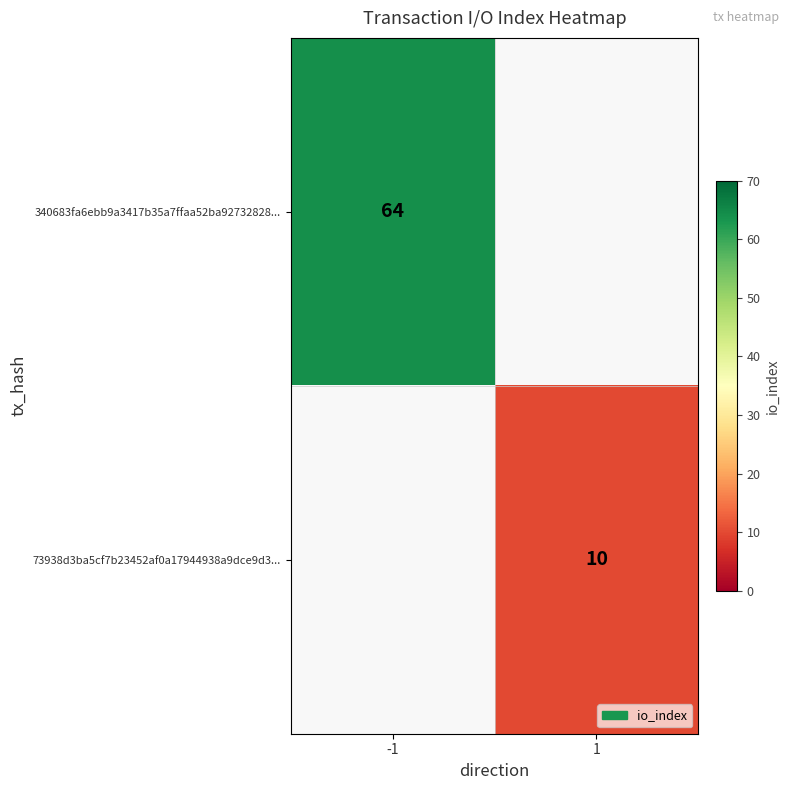

Is it true that 340683fa6ebb9a3417b35a7ffaa52ba92732828... equals 64 at -1?

True